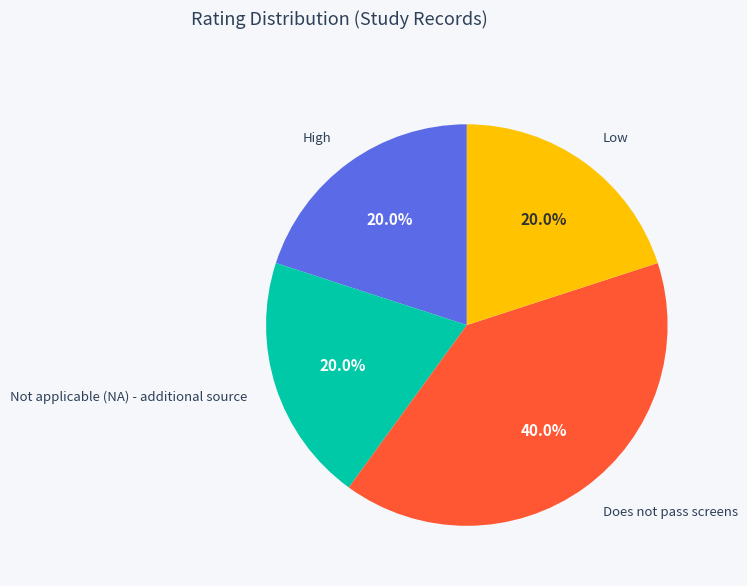

What percentage do High and Not applicable (NA) - additional source together represent?

40.0%